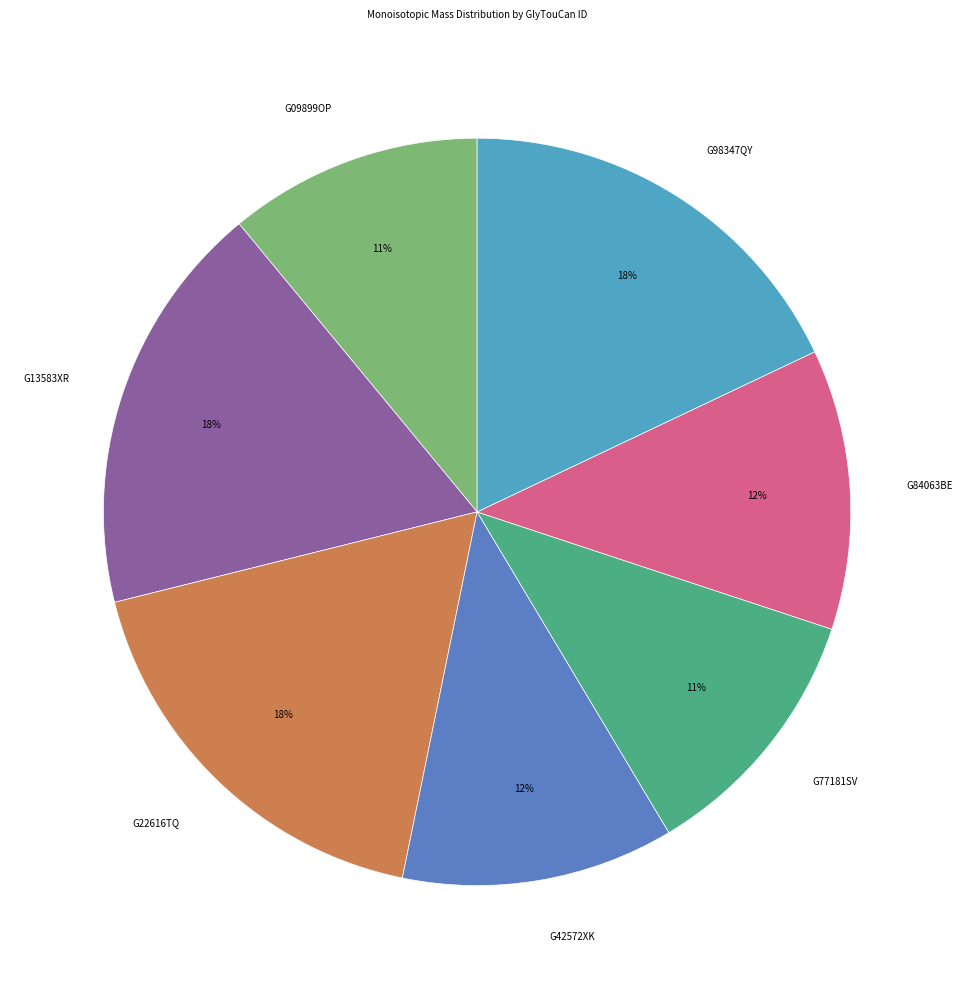

Does G09899OP represent more than half of the total?

No